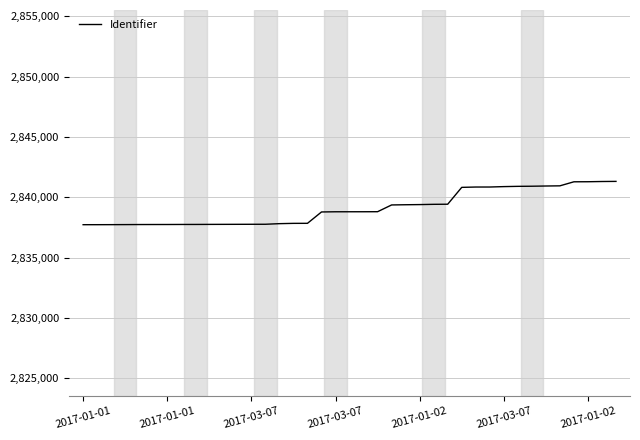

What is the minimum value shown in the chart?

2837734